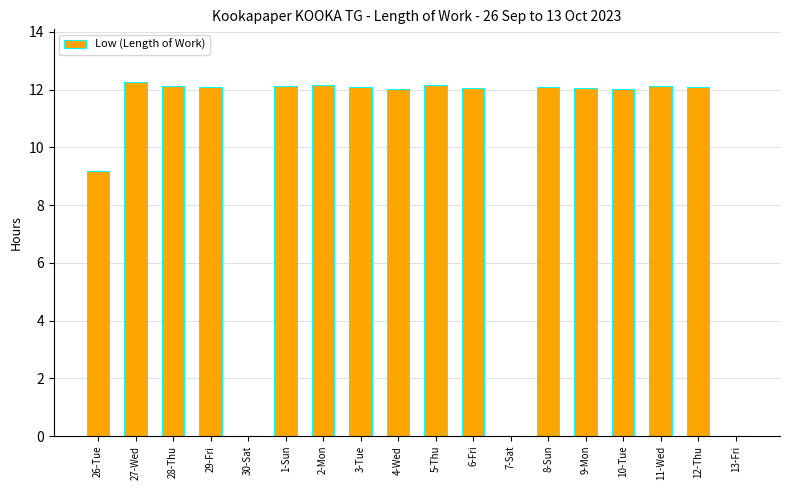

The chart shows a value of 4.5 at 29-Fri. True or false?

False